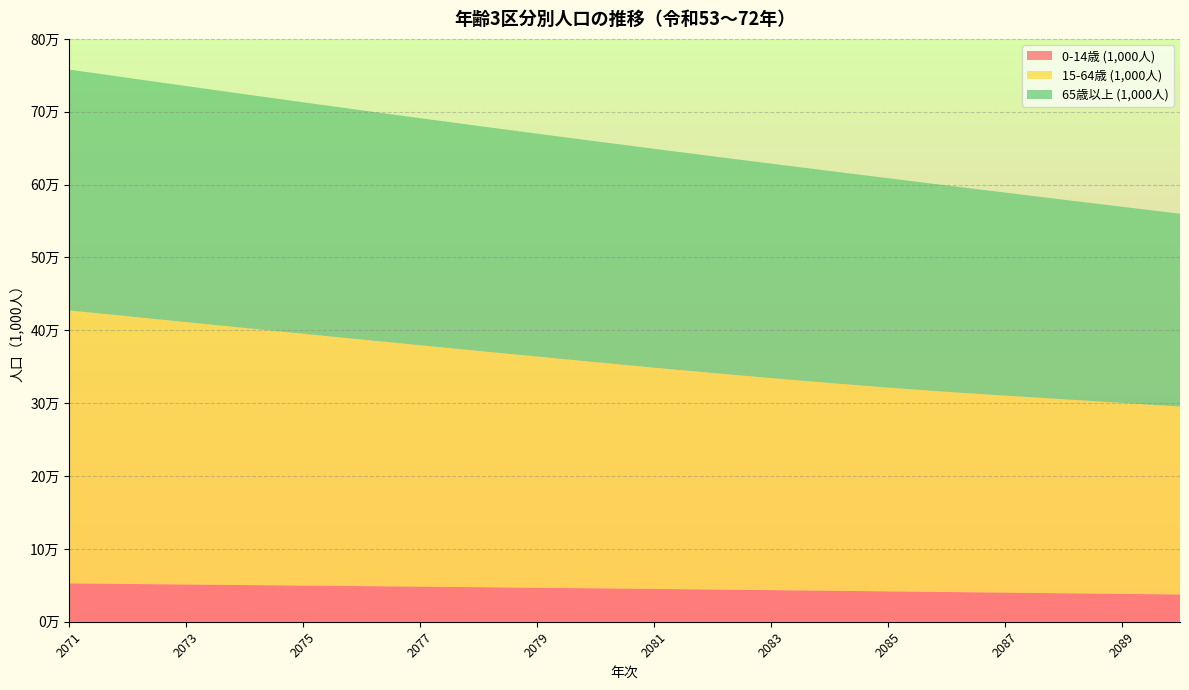

Reading left to right, what are all the values shown in this chart?

0-14歳 (1,000人): 5268.7	5189.3	5112.9	5038.3	4964.7	4891.1	4817.0	4741.7	4665.0	4586.5	4506.3	4424.4	4341.1	4256.5	4171.0	4085.0	3998.9	3913.0	3827.8	3743.7
15-64歳 (1,000人): 37461.2	36745.0	36013.4	35292.1	34568.1	33845.6	33140.5	32433.4	31744.6	31049.0	30373.4	29732.2	29110.2	28526.9	27973.9	27483.5	27048.2	26637.0	26217.9	25797.7
65歳以上 (1,000人): 33061.0	32720.9	32400.3	32076.9	31766.6	31467.1	31163.9	30877.0	30586.2	30316.1	30039.2	29740.1	29432.8	29096.7	28739.0	28326.4	27865.4	27386.1	26919.7	26459.2